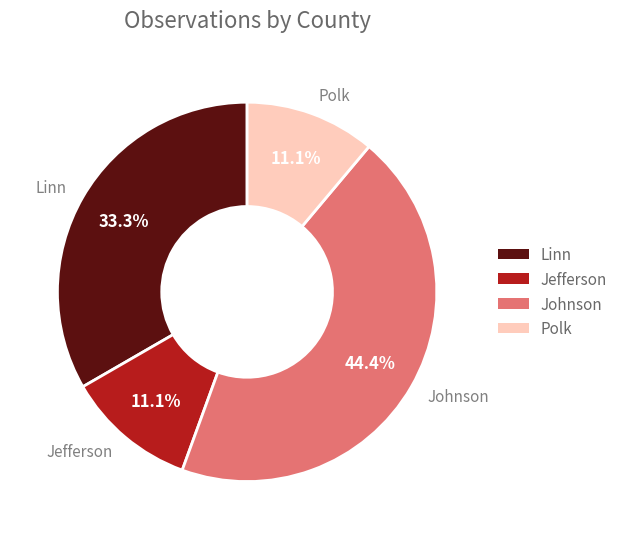

How many segments does this pie chart have?

4